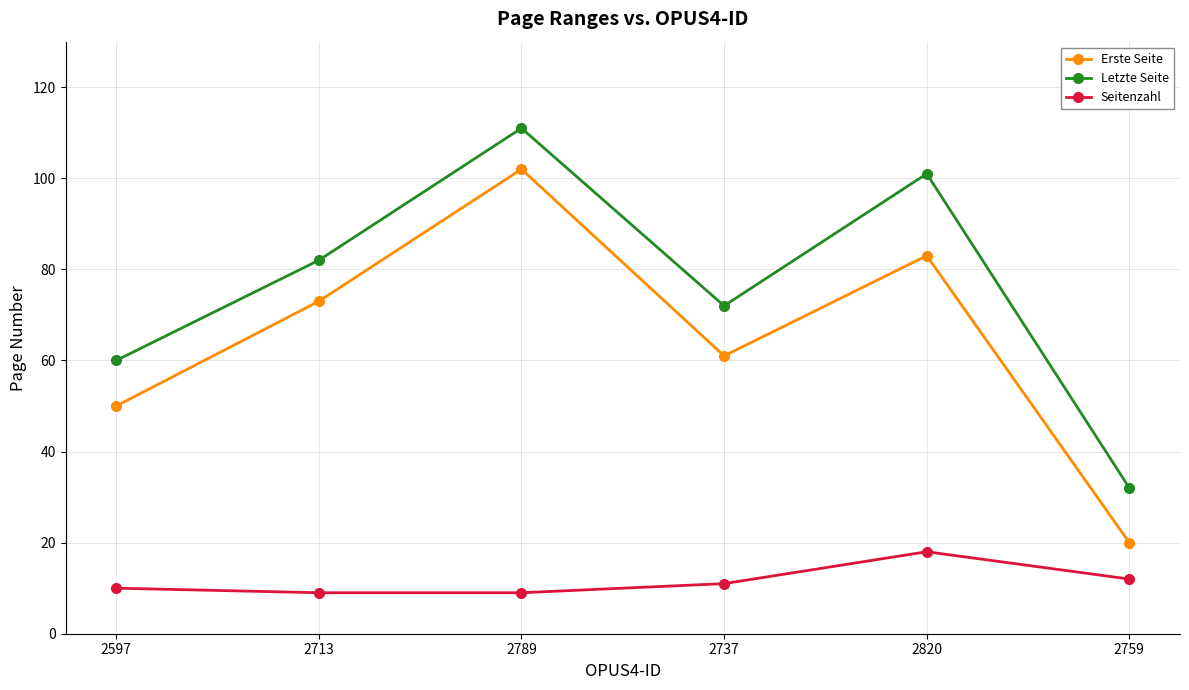

What is the maximum value shown in the chart?

111